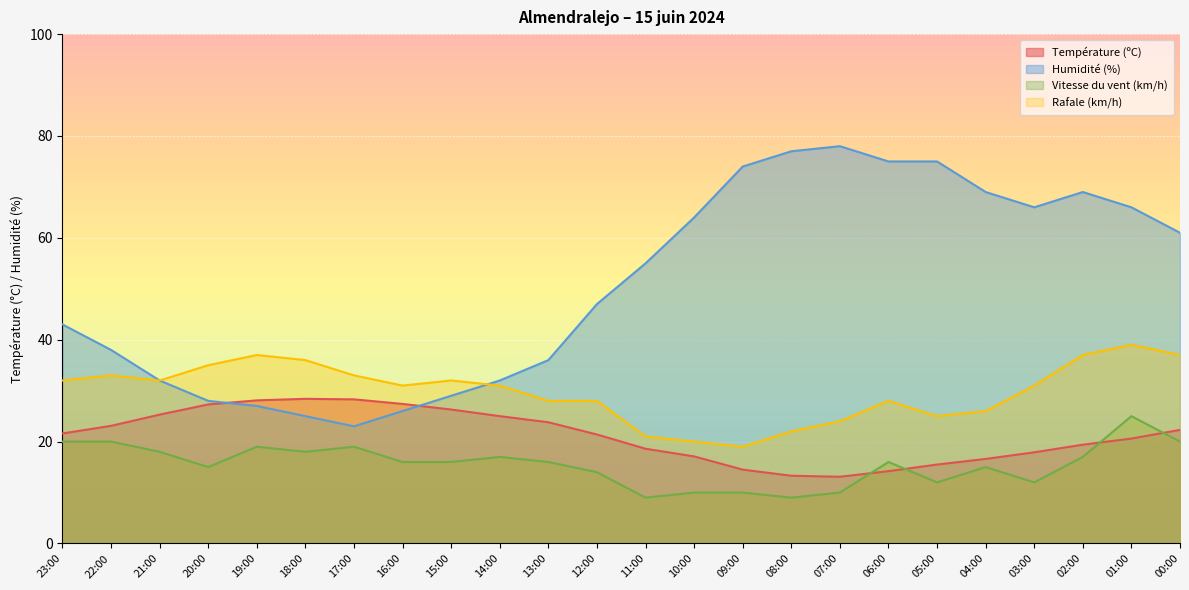

What is the difference between the Température (ºC) values at 02:00 and 01:00?

1.2